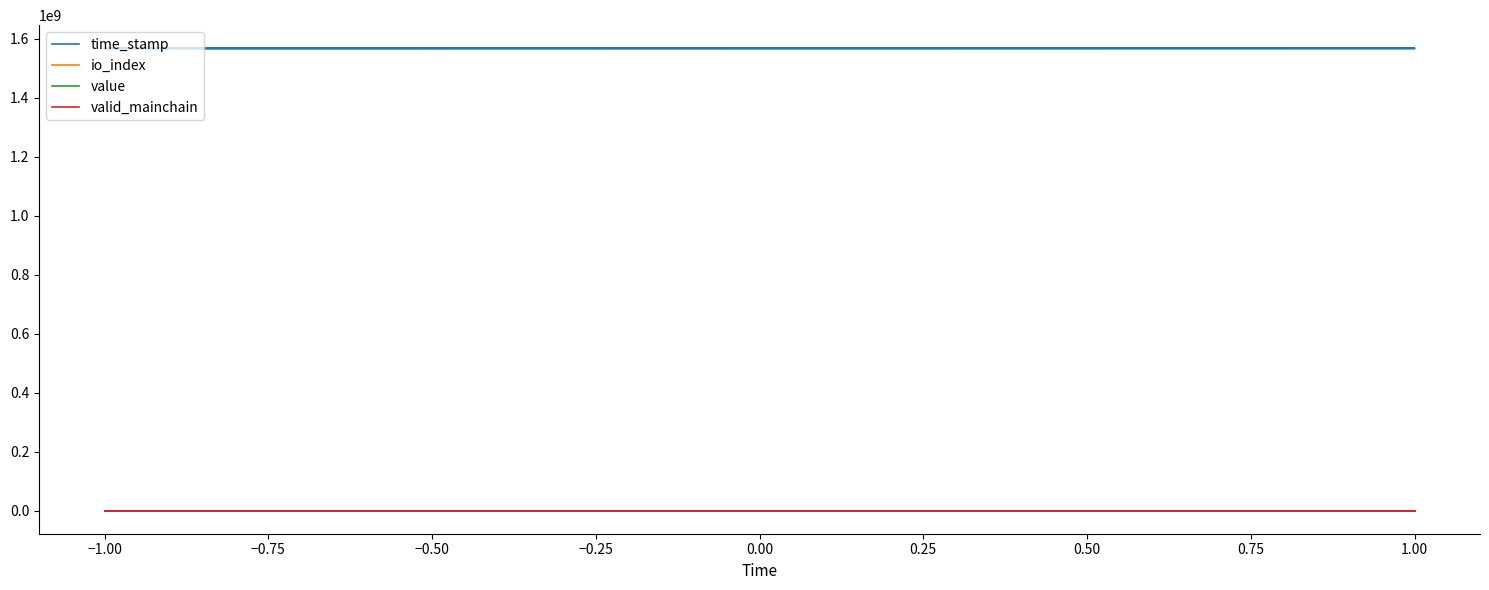

True or false: time_stamp has a value of 371893862.2 at 1.00.

False